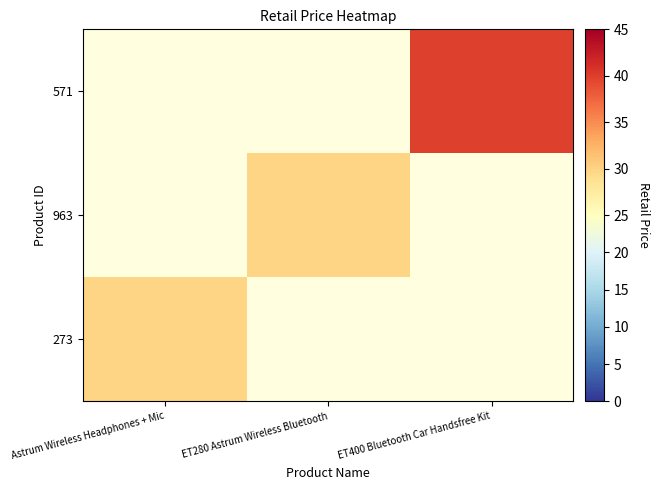

What is the total value across all series at ET280 Astrum Wireless Bluetooth?

29.9